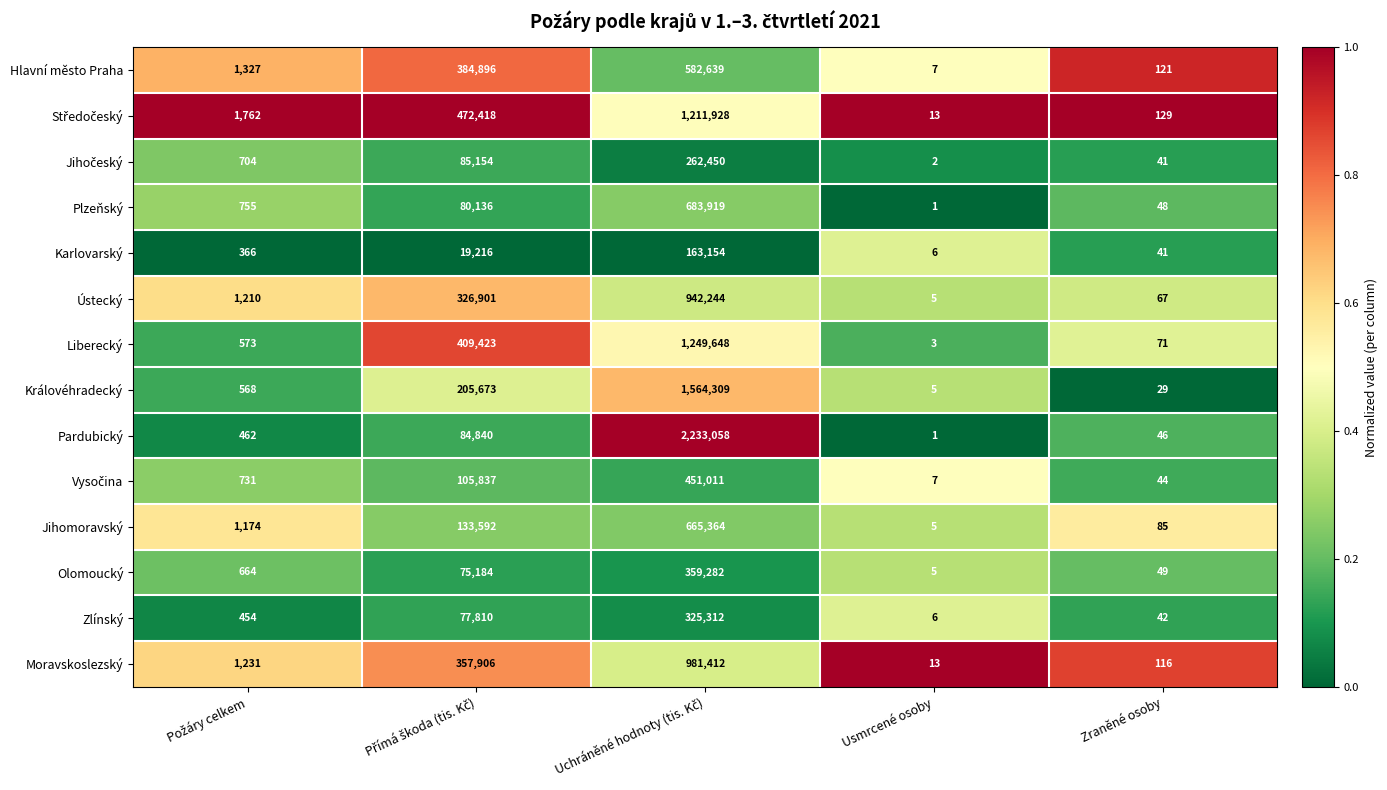

Which series has the largest range (max minus min)?

Pardubický